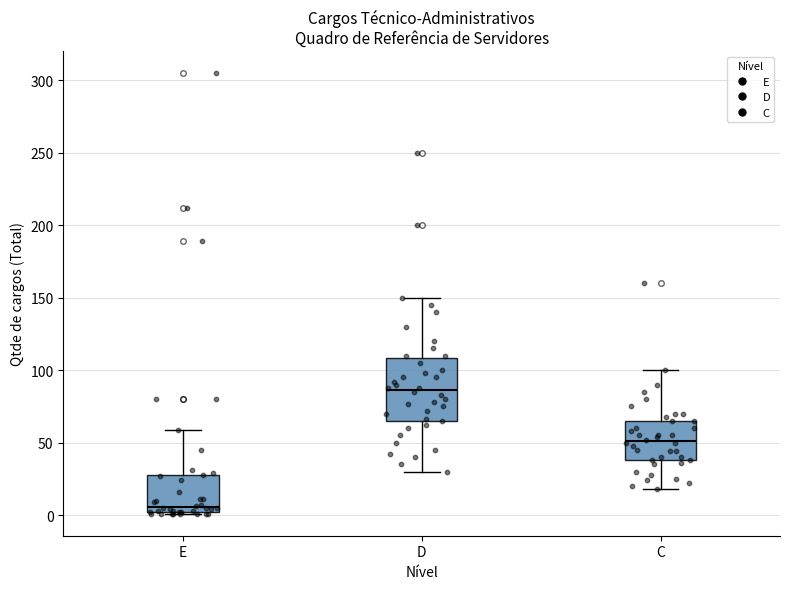

Reading left to right, read every box against the y-axis: the position of its median line, the range the box covers, and the ends of its whiskers. The values are not printed on the chart, so give them approximately, as read against the axis.

E: median 5, box 0 to 30, whiskers 0 to 60
D: median 85, box 65 to 110, whiskers 30 to 150
C: median 50, box 40 to 65, whiskers 20 to 100